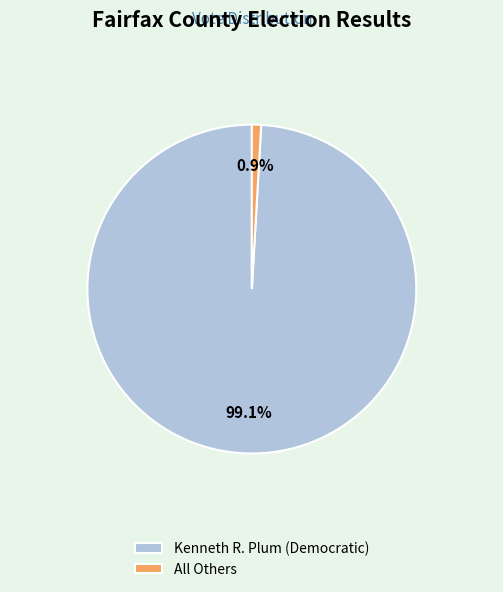

What percentage is NOT represented by All Others?

99.1%